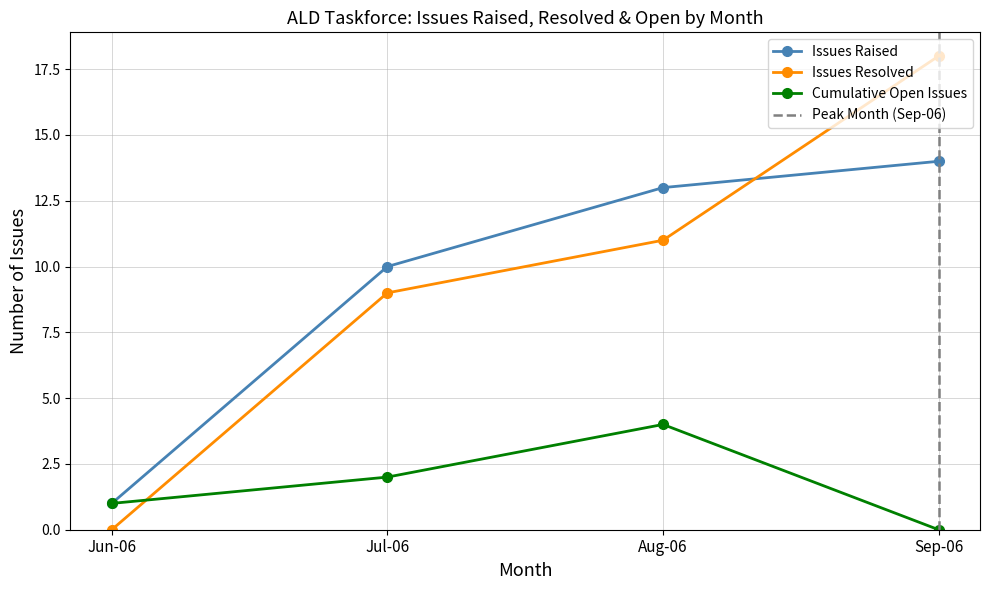

At which label is Issues Raised closest to 7?

Jul-06